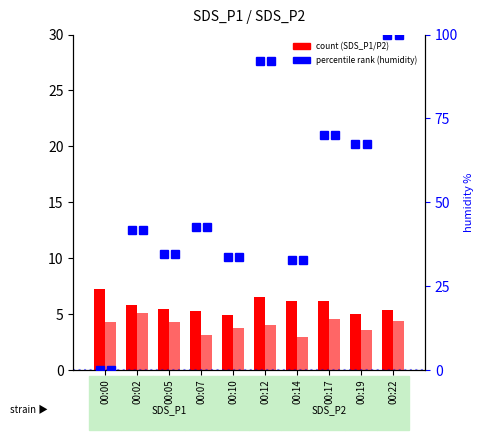

Is it true that SDS_P2 equals 4.5 at 00:17?

True